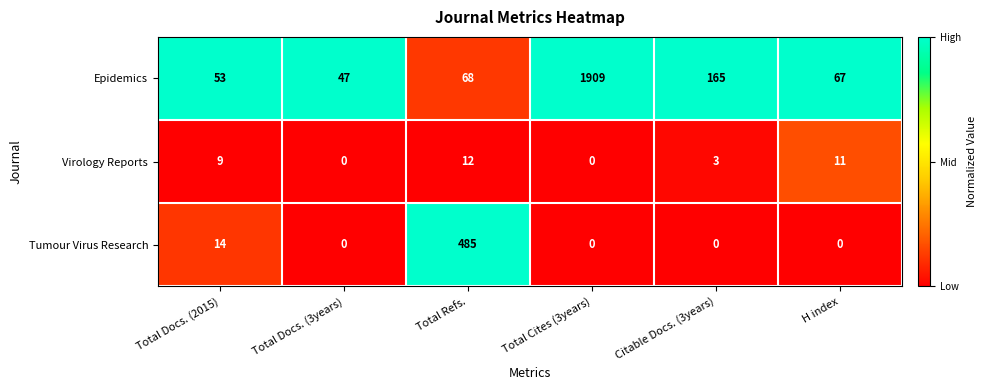

Which label corresponds to the largest value in the chart?

Total Cites (3years)